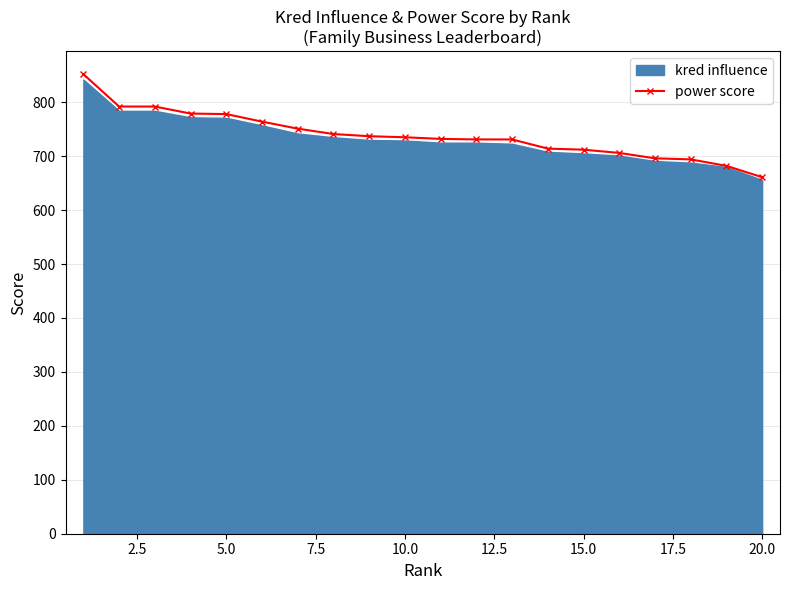

The value of power score at 5.0 is 320. True or false?

False